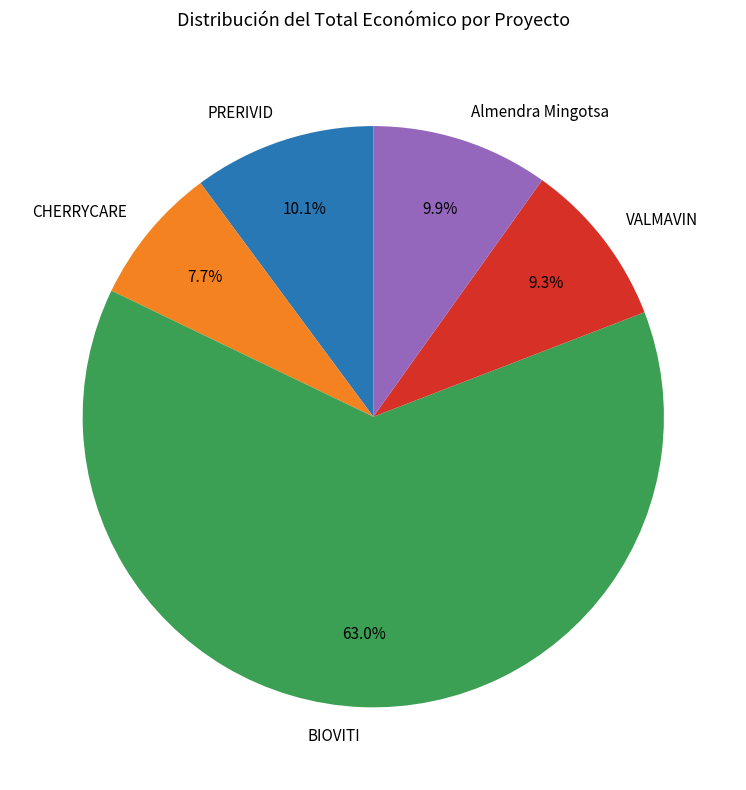

What is the smallest slice in the pie chart?

CHERRYCARE